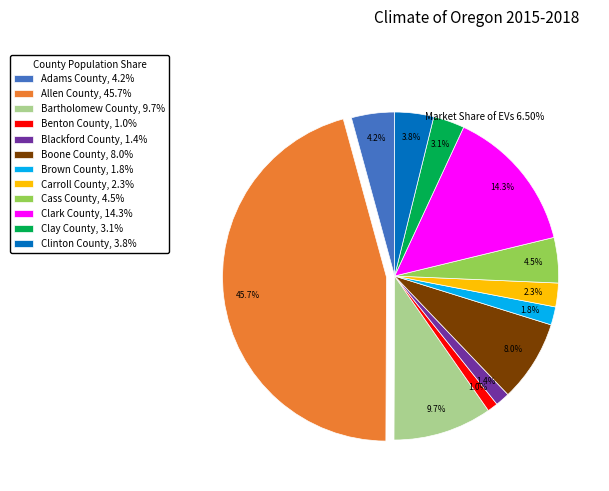

To the nearest percent, what is the average slice percentage?

8%